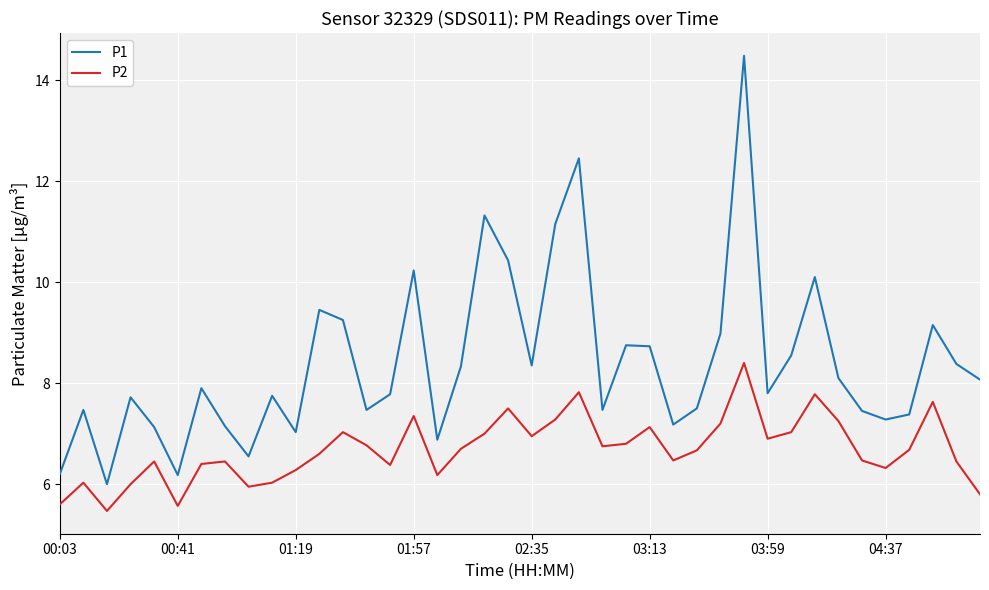

Which series has the largest total across all categories?

P1